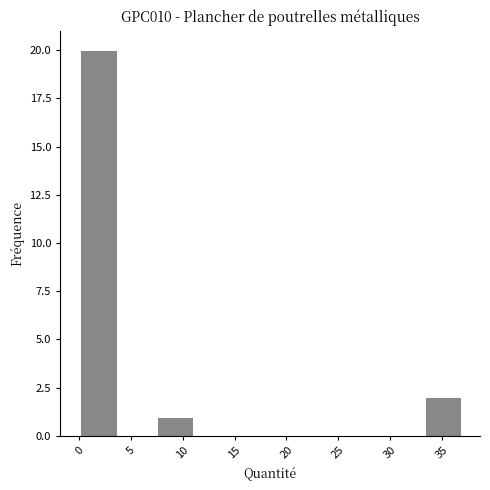

Reading left to right, list every bar in this chart as the range it spans on the x-axis followed by its height. Neither the bar edges nor the heights are printed on the chart, so give them approximately, as read against the axes.

0.0 to 3.5: 20
3.5 to 7.5: 0
7.5 to 11.0: 1
11.0 to 15.0: 0
15.0 to 18.5: 0
18.5 to 22.0: 0
22.0 to 26.0: 0
26.0 to 29.5: 0
29.5 to 33.5: 0
33.5 to 37.0: 2